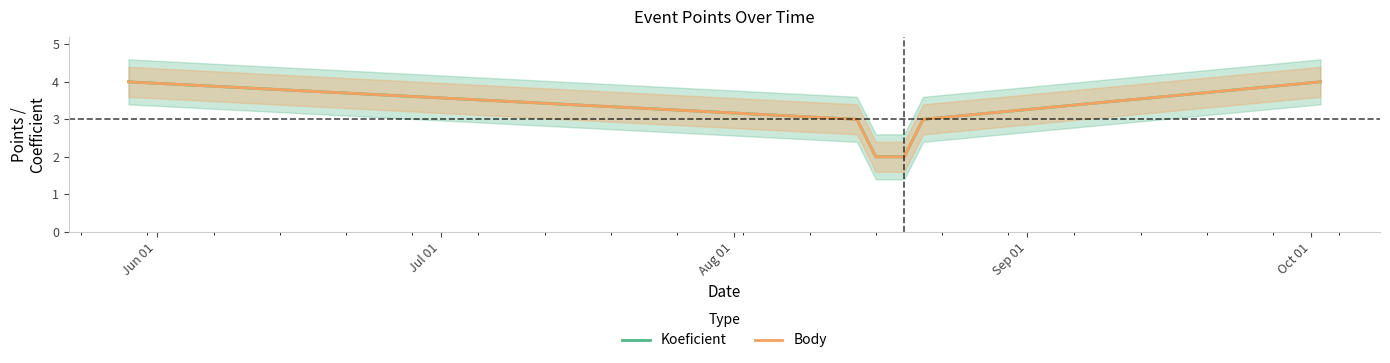

How many data points in Body are above 3?

2